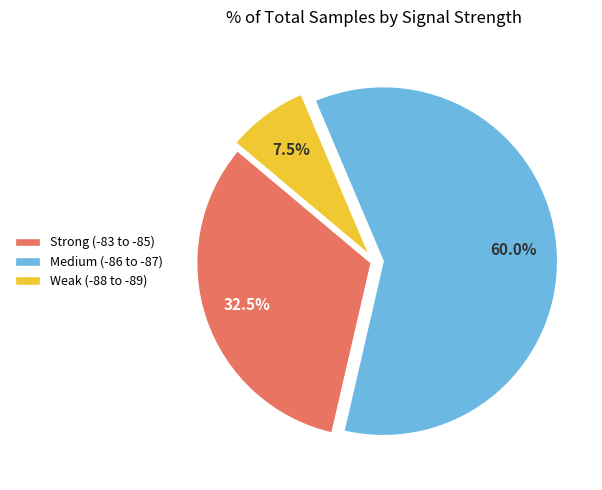

To the nearest percent, what is the average slice percentage?

33%